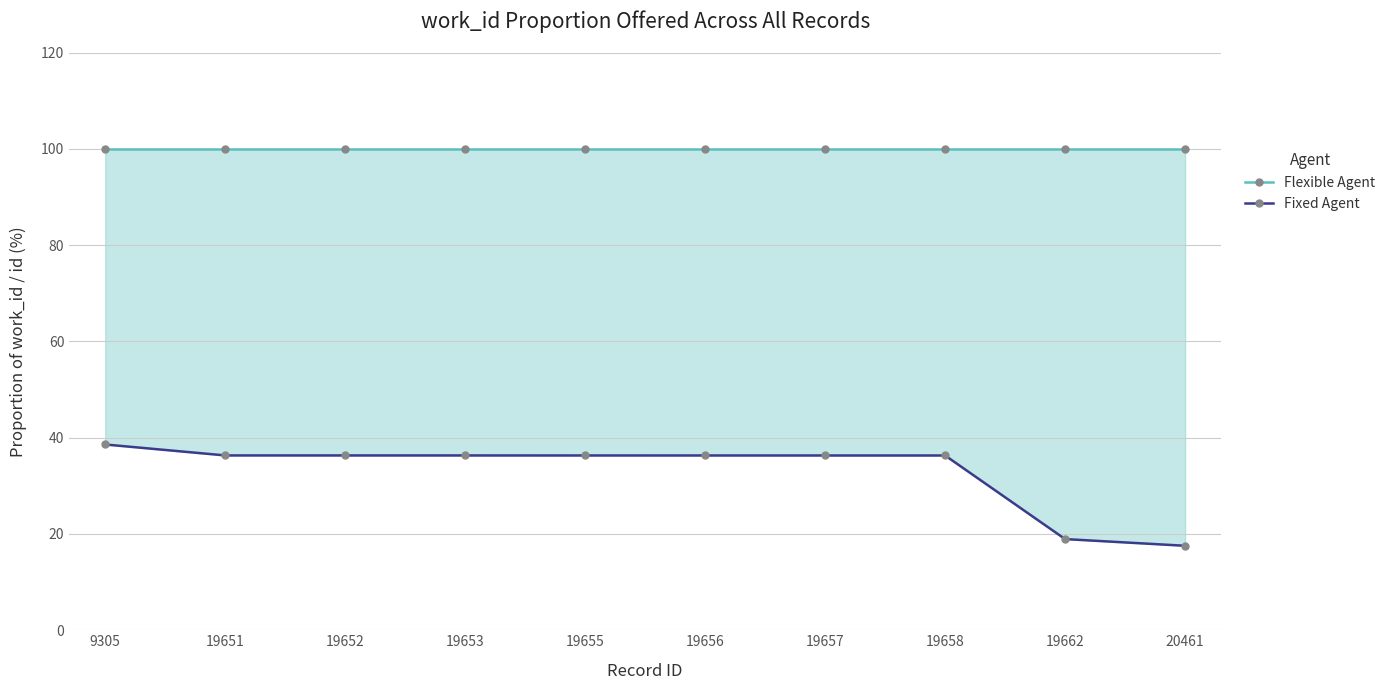

What value does the Flexible Agent series have at 19662?

100.0